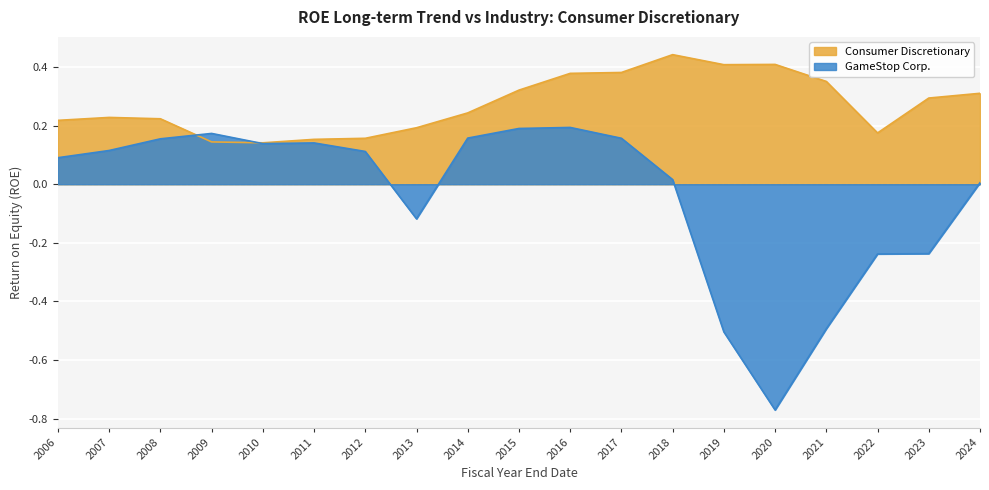

Is the value of Consumer Discretionary at 2018 greater than the value of GameStop Corp. at 2021?

Yes